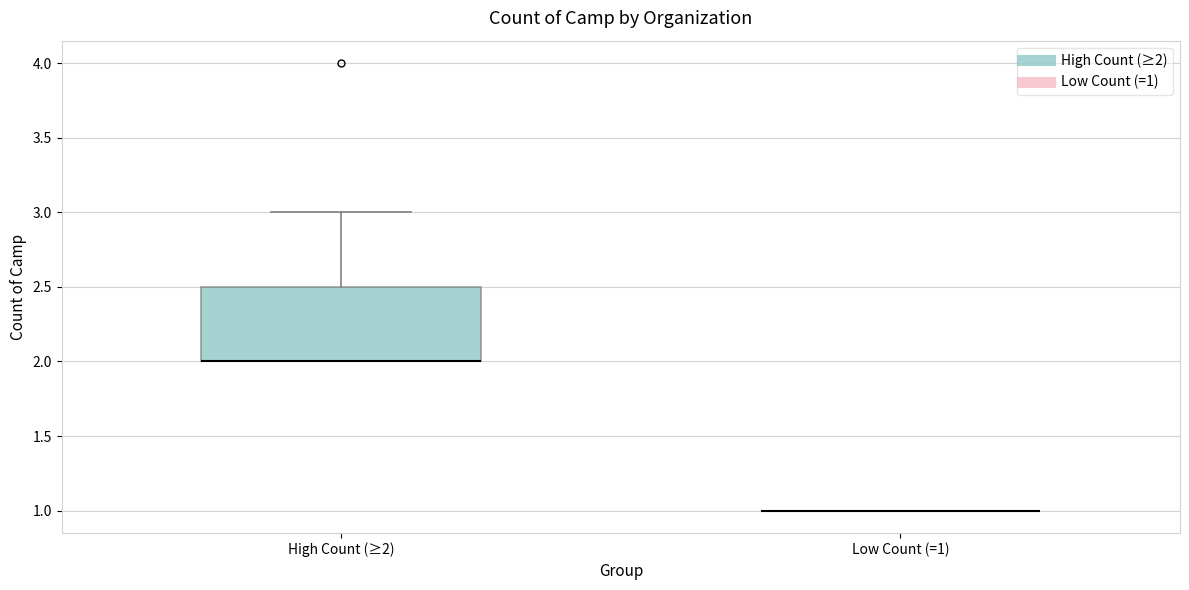

Where is the lower edge of the box for High Count (≥2) on the y-axis? The values are not printed on the chart, so give them approximately, as read against the axis.

2.0